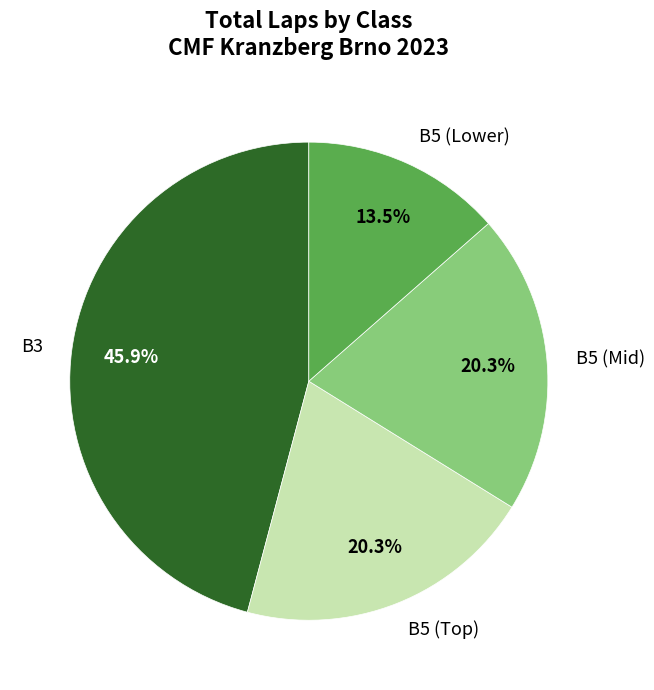

What is the ratio of the value at B5 (Lower) to the value at B5 (Mid)?

0.7